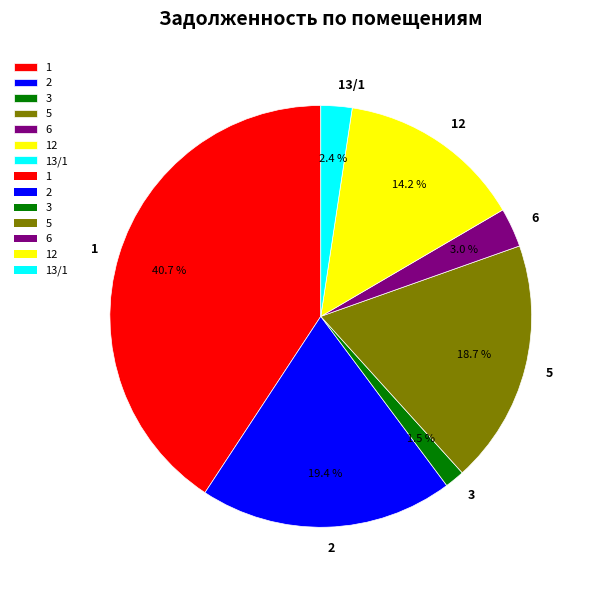

Count the number of slices in the pie.

7